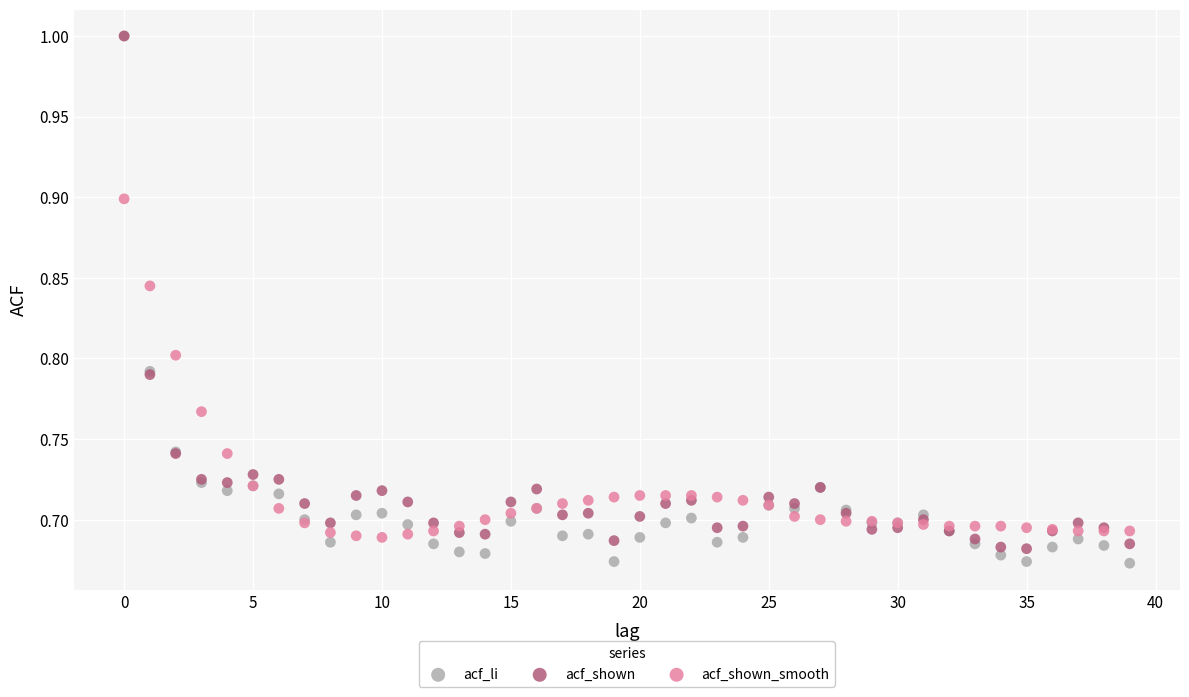

What are all the series names shown in the legend?

acf_li, acf_shown, acf_shown_smooth